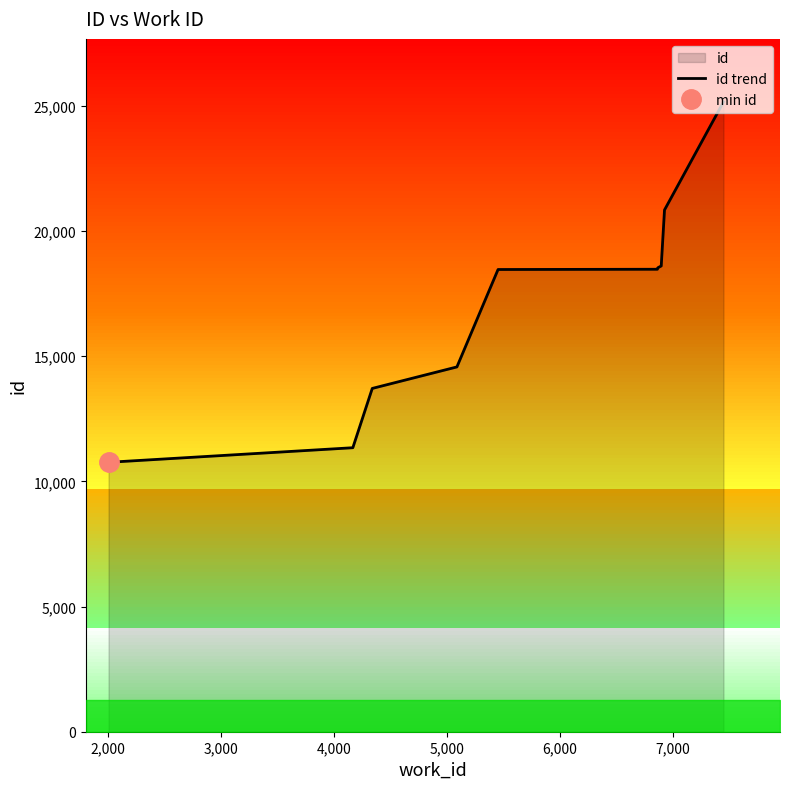

How many lines are shown in the chart?

1